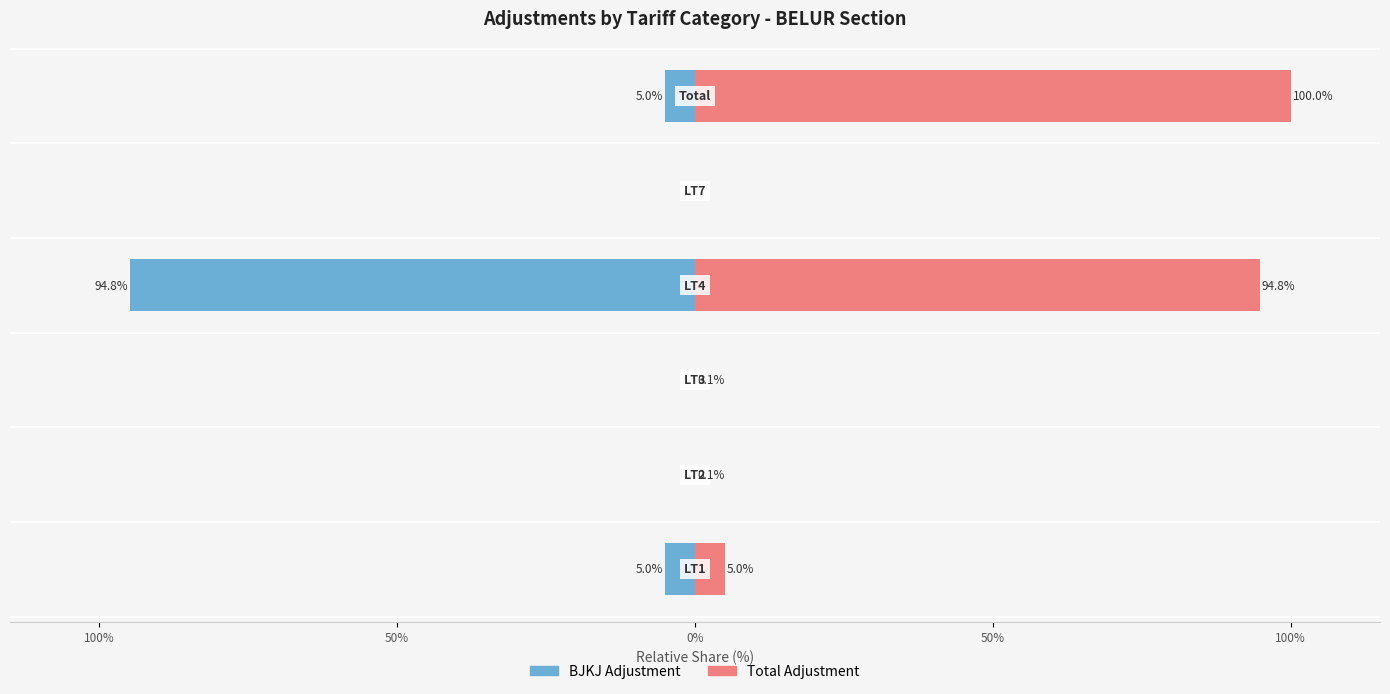

Which series has the largest range (max minus min)?

Total Adjustment